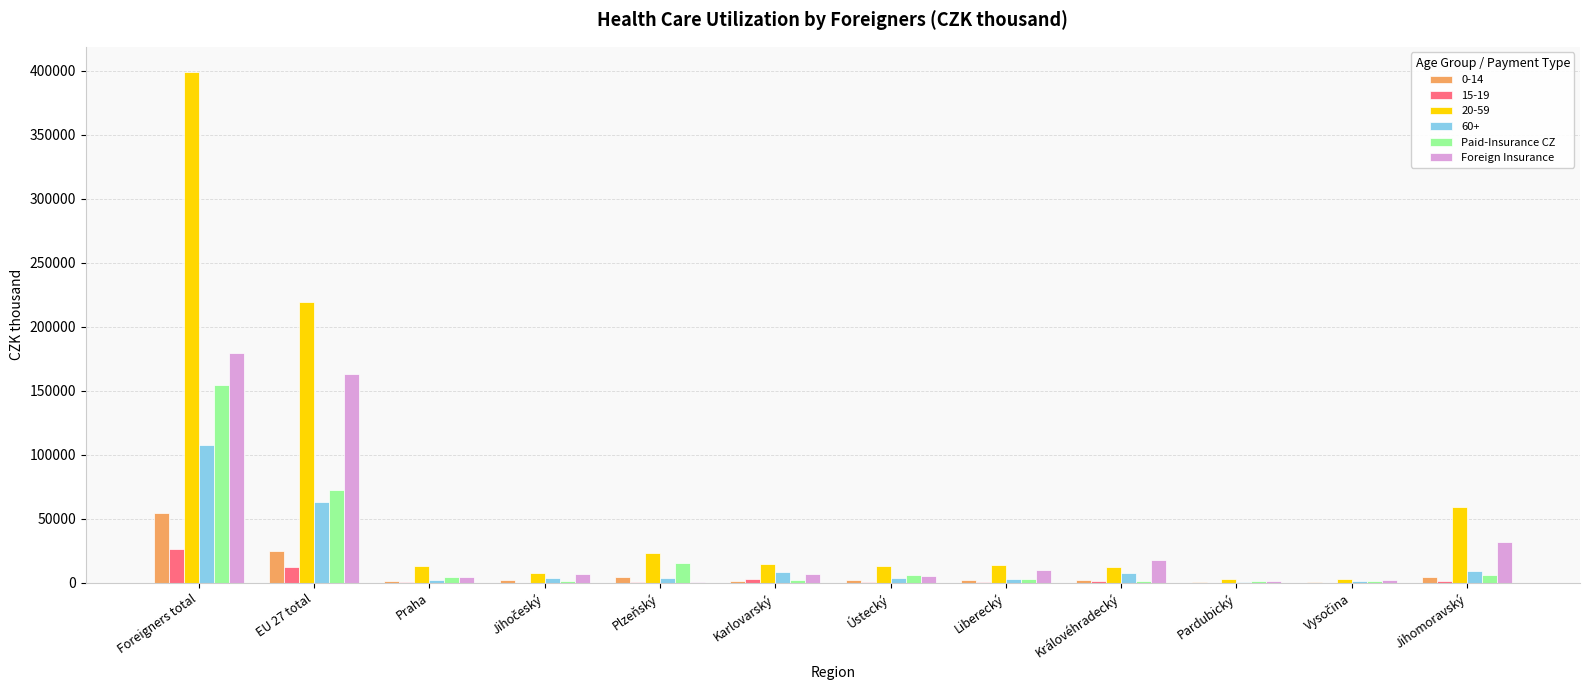

Is it true that 20-59 equals 13013.9 at Praha?

True